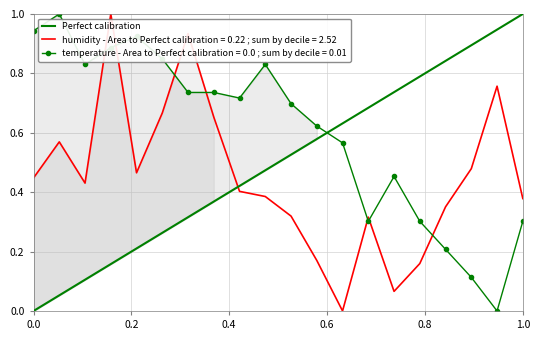

True or false: temperature - Area to Perfect calibration = 0.0 ; sum by decile = 0.01 and humidity - Area to Perfect calibration = 0.22 ; sum by decile = 2.52 intersect in this chart.

True